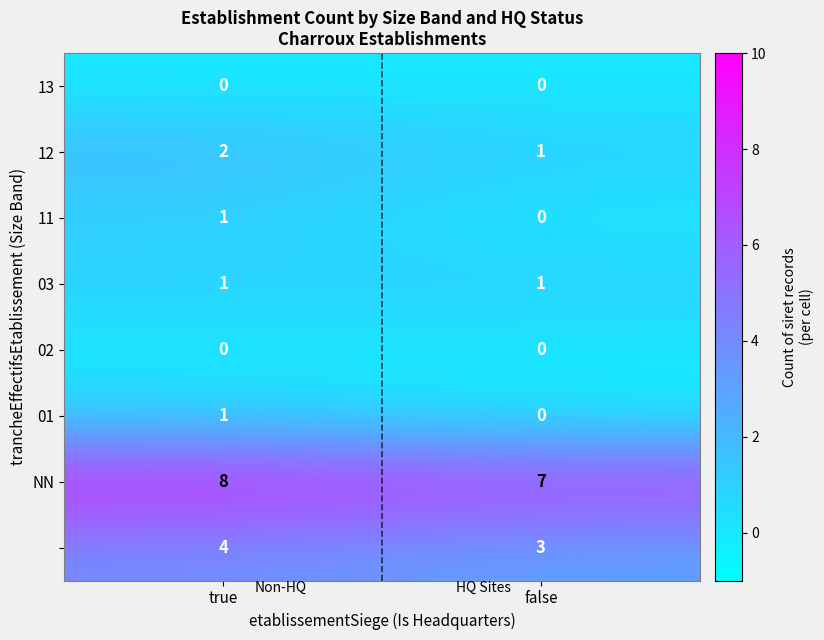

What is the maximum value shown in the chart?

8